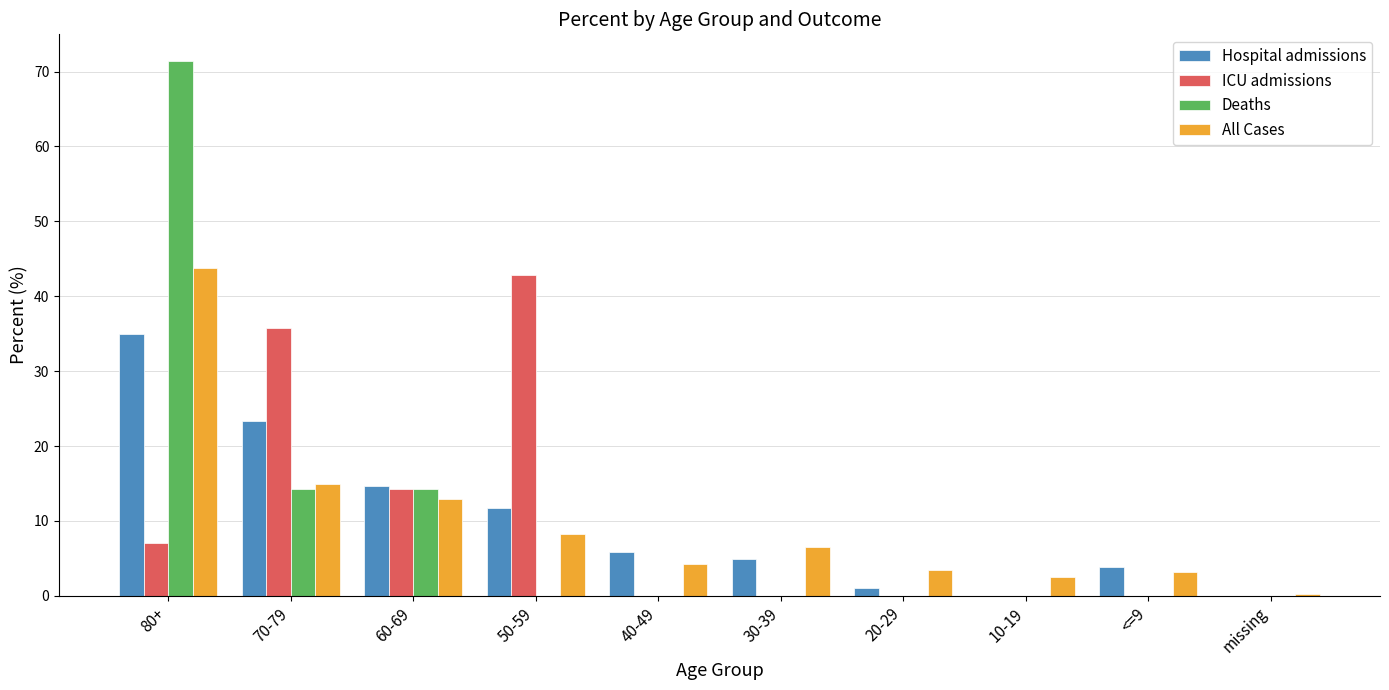

At which label does ICU admissions reach its peak?

50-59